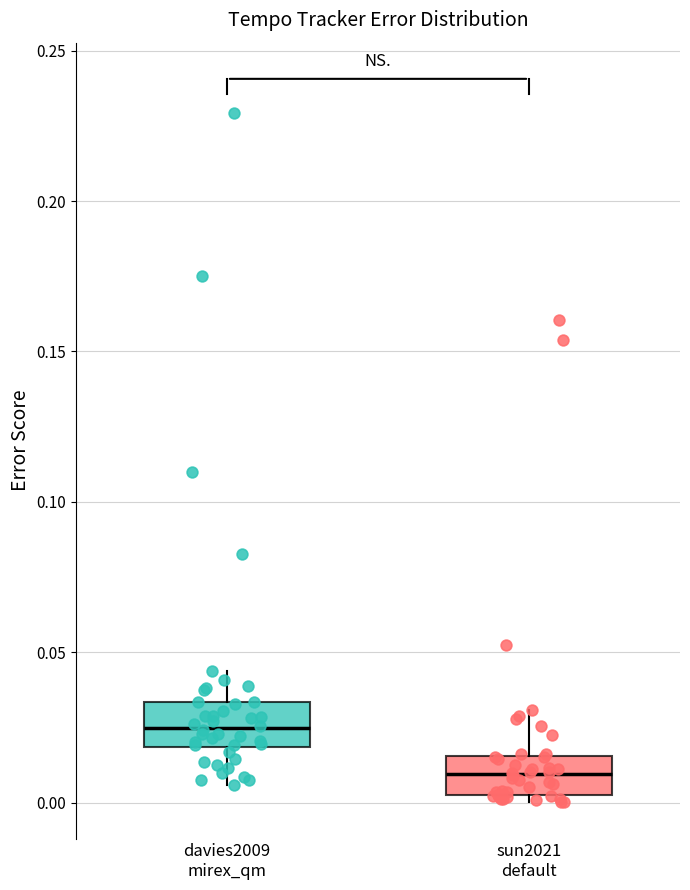

Which box's median line is the highest?

davies2009 mirex_qm